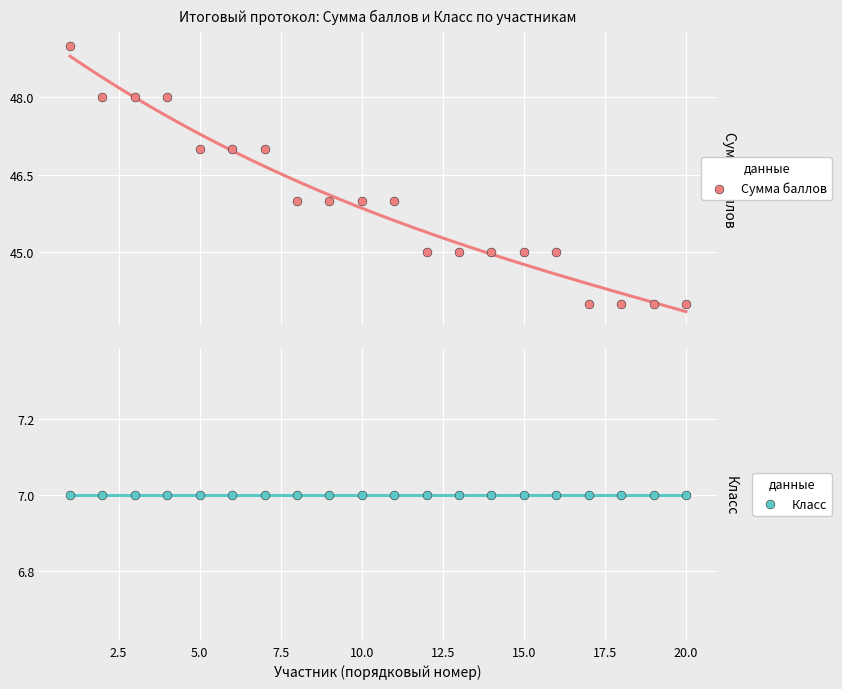

Is the value of Сумма баллов at 15 greater than the value of Класс at 17?

Yes